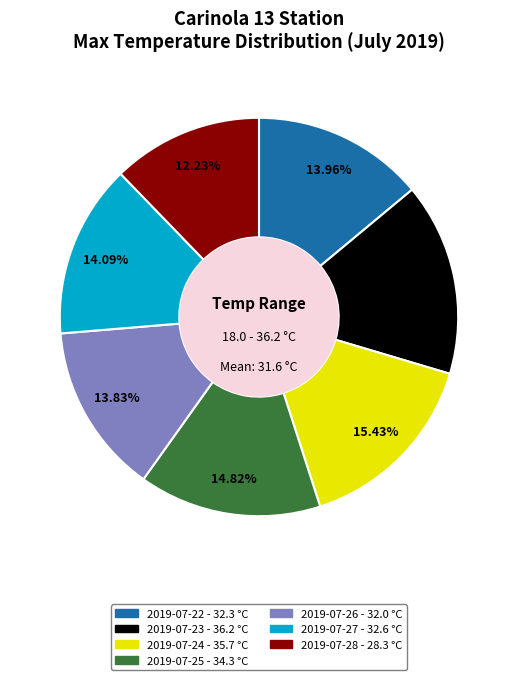

To the nearest percent, what is the difference between the 2019-07-23 and 2019-07-22 slice percentages?

2%